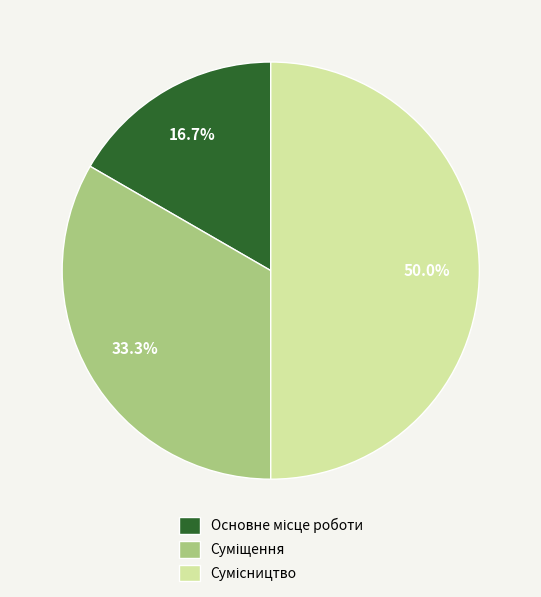

Rank the categories by value from lowest to highest.

Основне місце роботи, Суміщення, Сумісництво